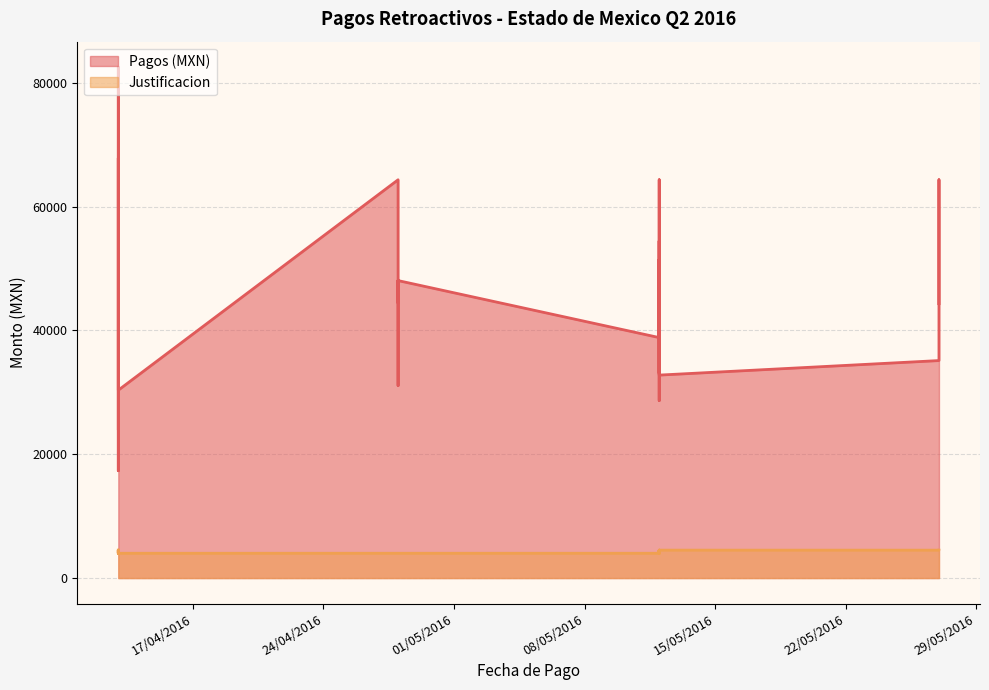

What is the value of the Pagos (MXN) point at the 19th from the left?

38850.0